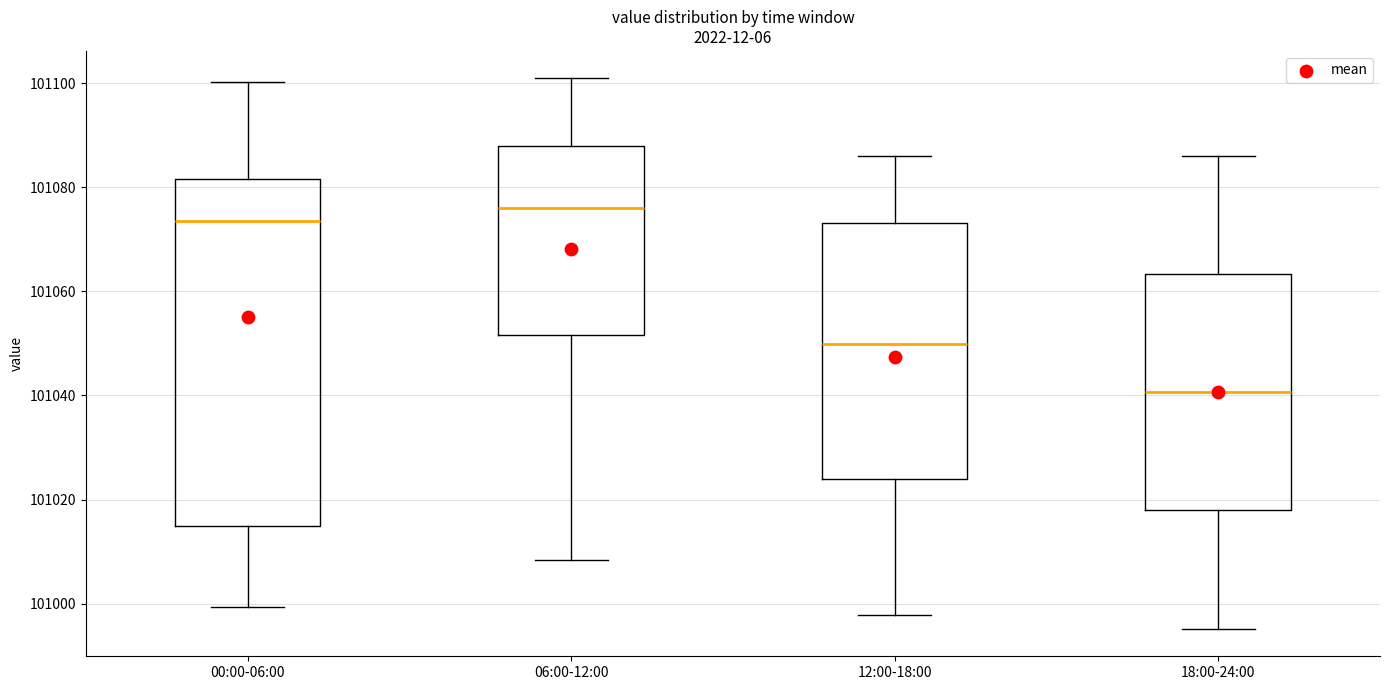

Reading left to right, transcribe this box plot: for each box, give where its median line is, the range the box spans, and where its two whiskers end, as read against the y-axis. The values are not printed on the chart, so give them approximately, as read against the axis.

00:00-06:00: median 101074, box 101016 to 101082, whiskers 101000 to 101100
06:00-12:00: median 101076, box 101052 to 101088, whiskers 101008 to 101100
12:00-18:00: median 101050, box 101024 to 101074, whiskers 100998 to 101086
18:00-24:00: median 101040, box 101018 to 101064, whiskers 100996 to 101086